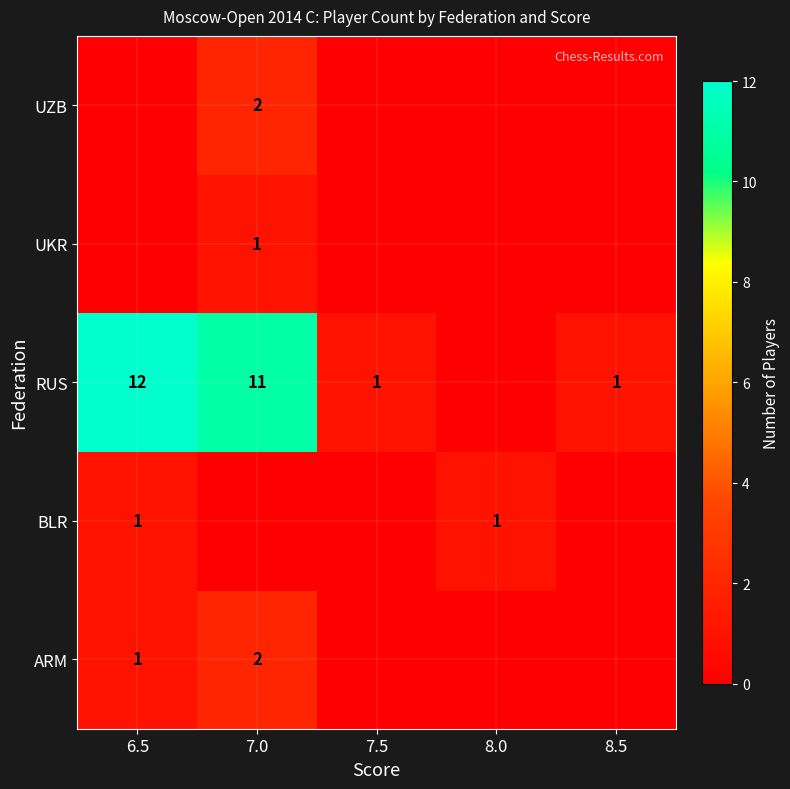

What is the spread (max minus min) of values at 8.0?

1